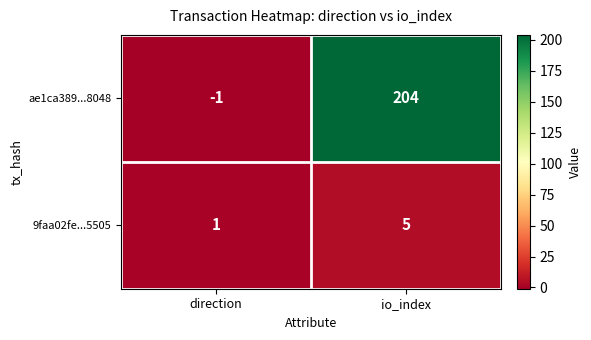

Which category has the highest value across all series?

io_index